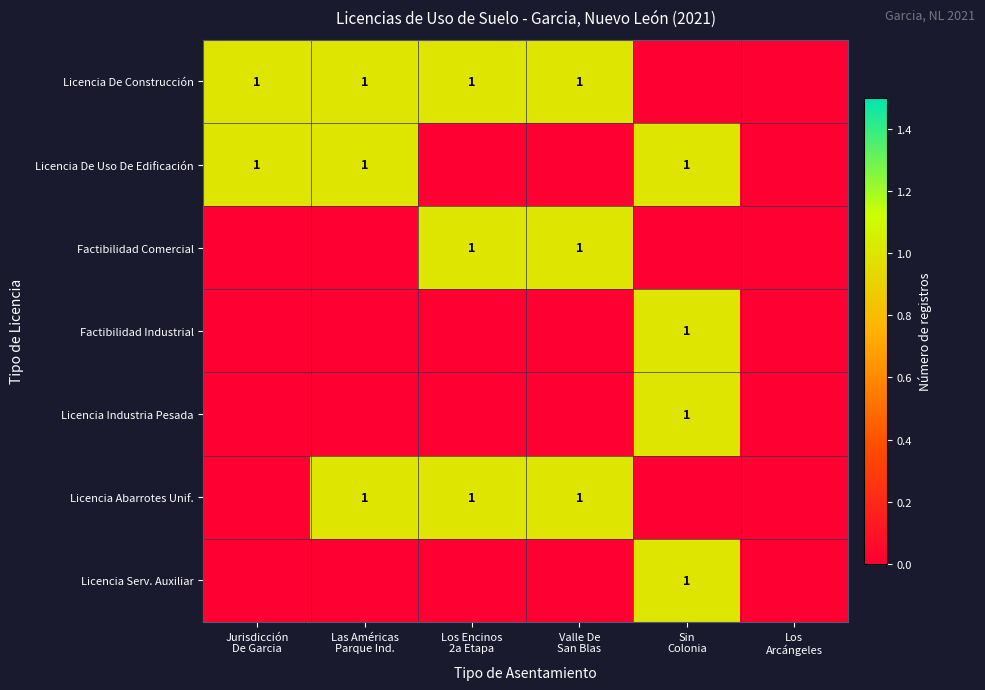

True or false: Factibilidad Industrial has a value of 0 at Los Encinos 2a Etapa.

False